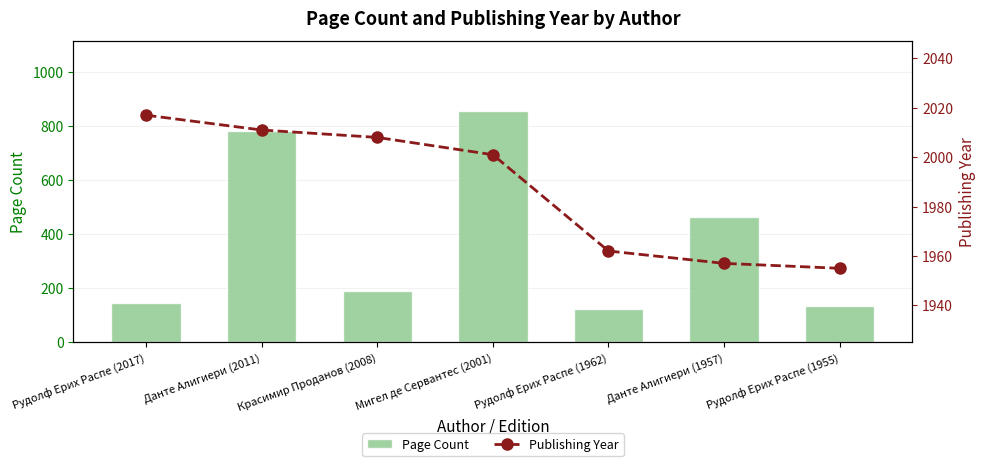

Which category has the lowest value in the Publishing Year series?

Рудолф Ерих Распе (1955)